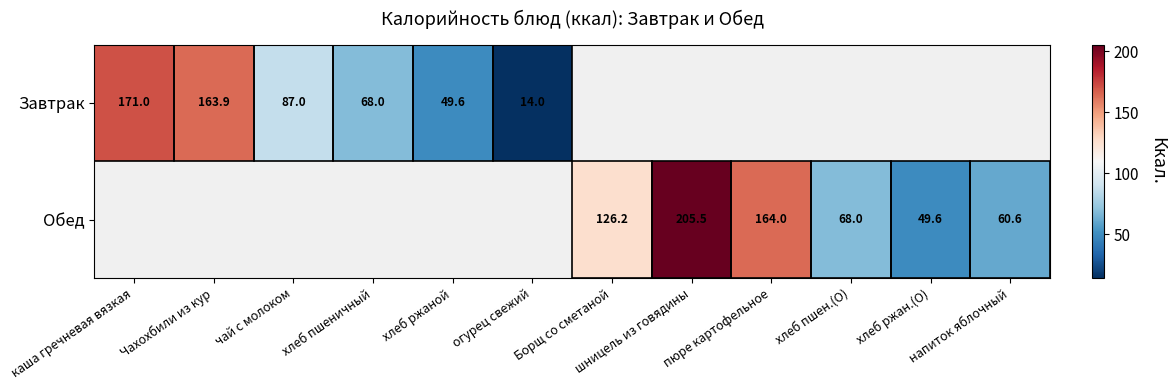

What is the difference between the Завтрак values at Чахохбили из кур and хлеб пшеничный?

95.9